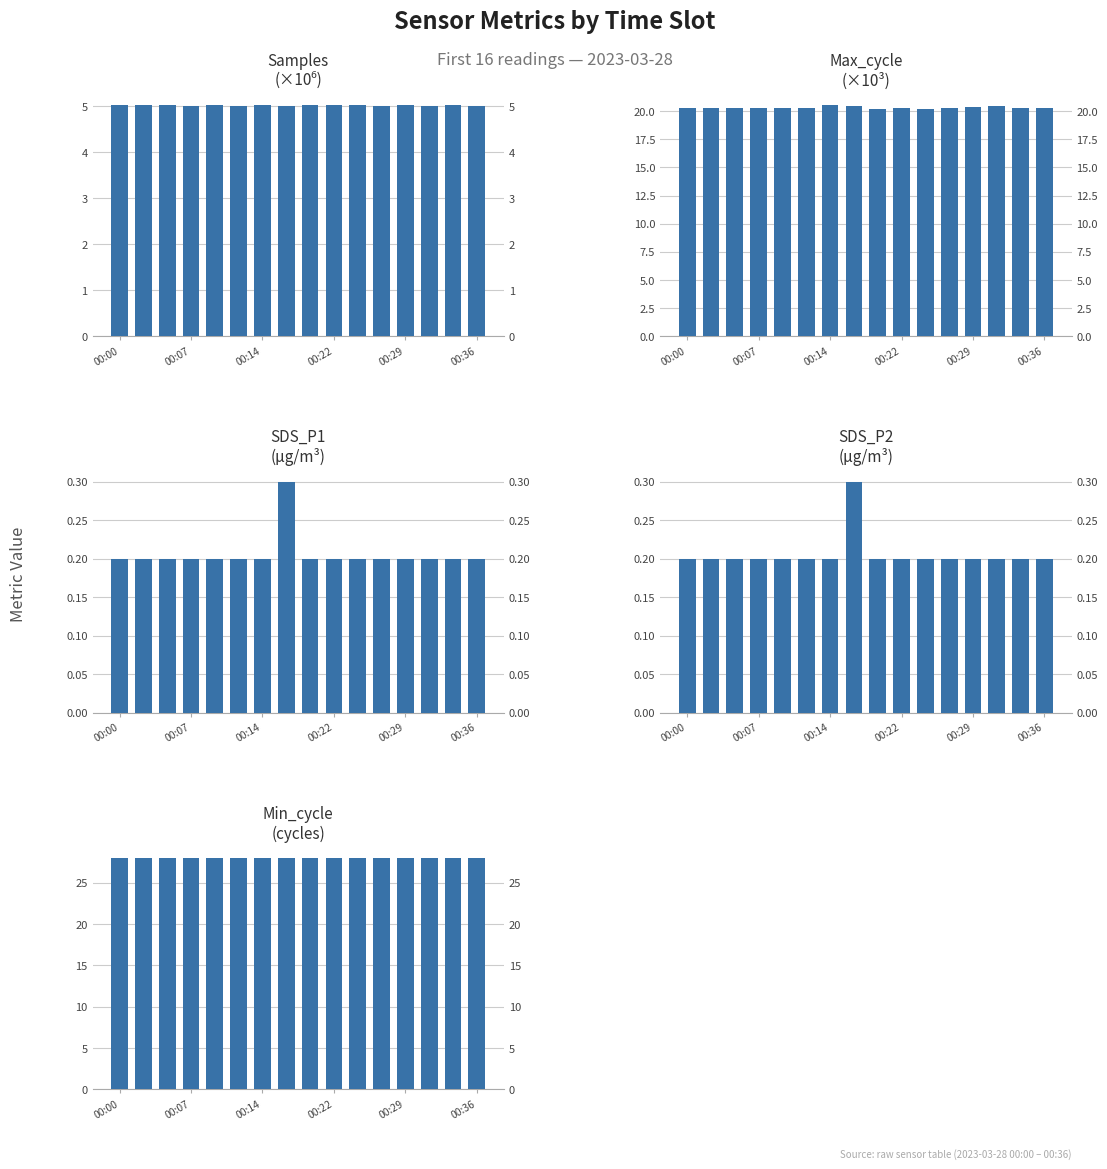

The Max_cycle series shows 32.0 at 00:29. True or false?

False